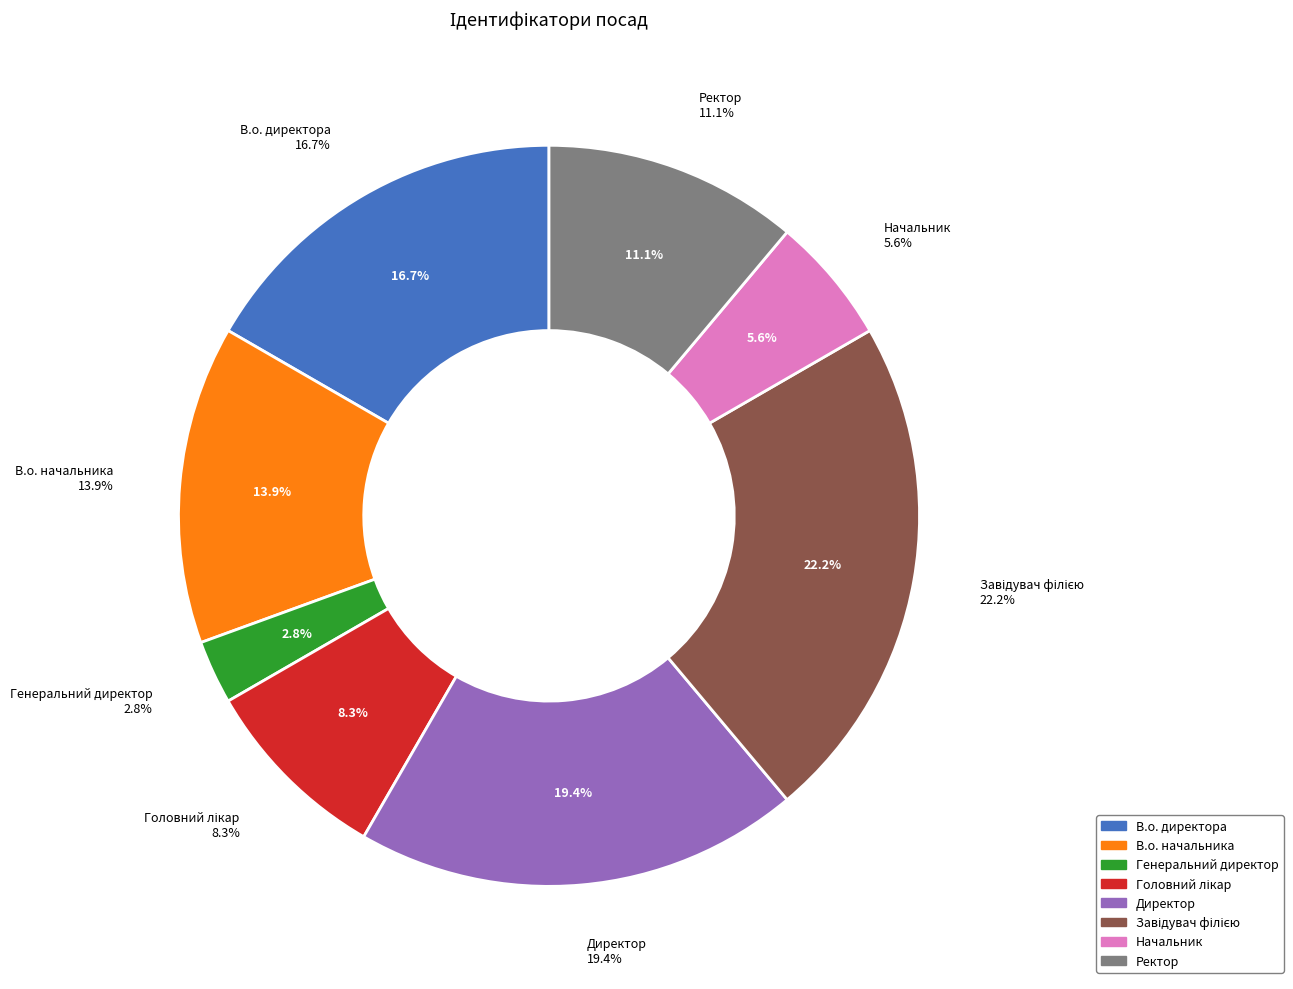

What is the change in value from В.о. директора to Генеральний директор?

-5